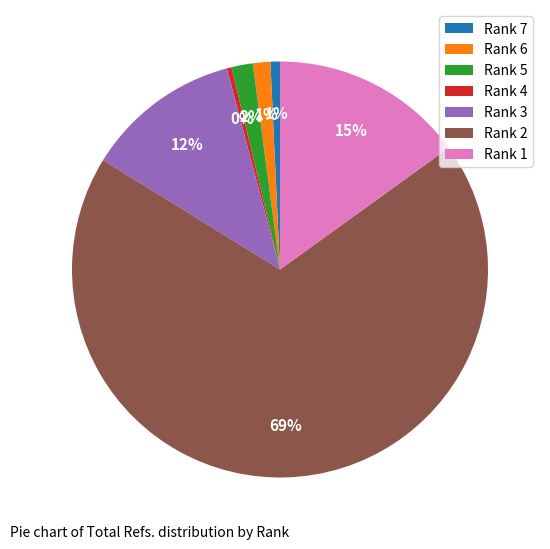

Between Rank 1 and Rank 3, which is larger?

Rank 1